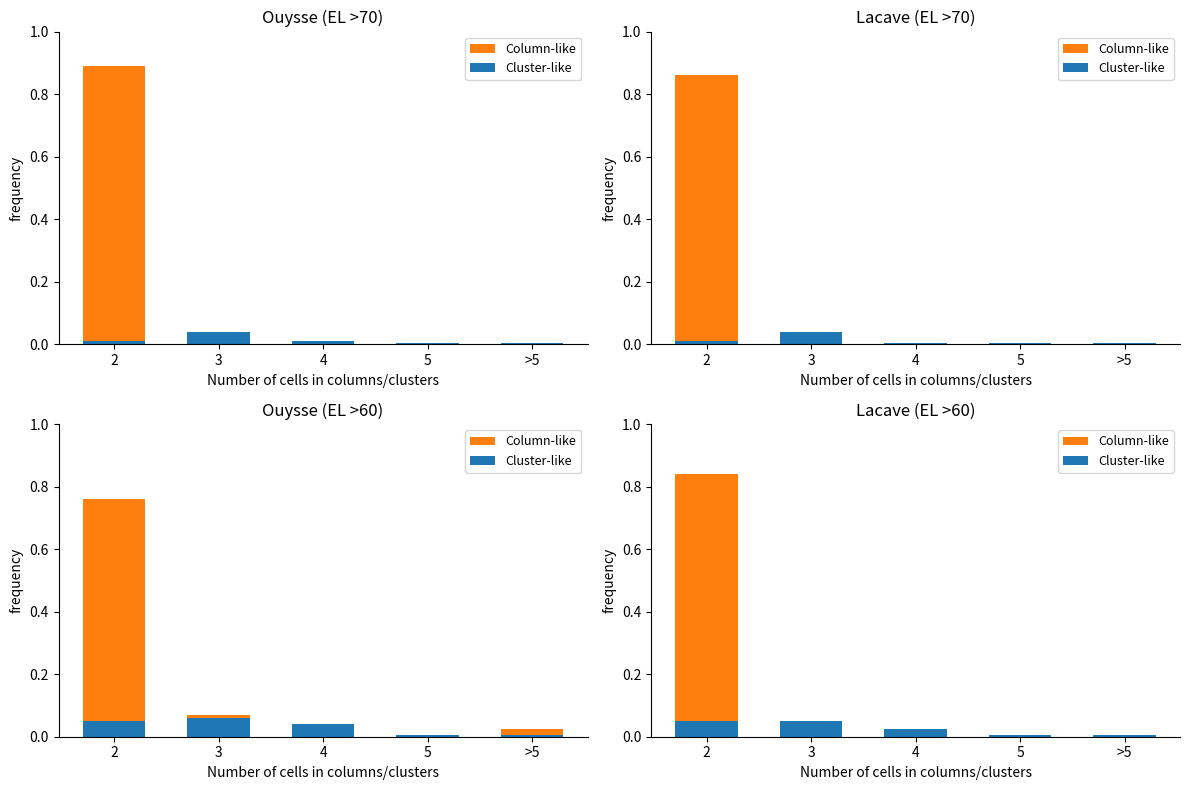

What is the label of the 3rd bar from the right?

4